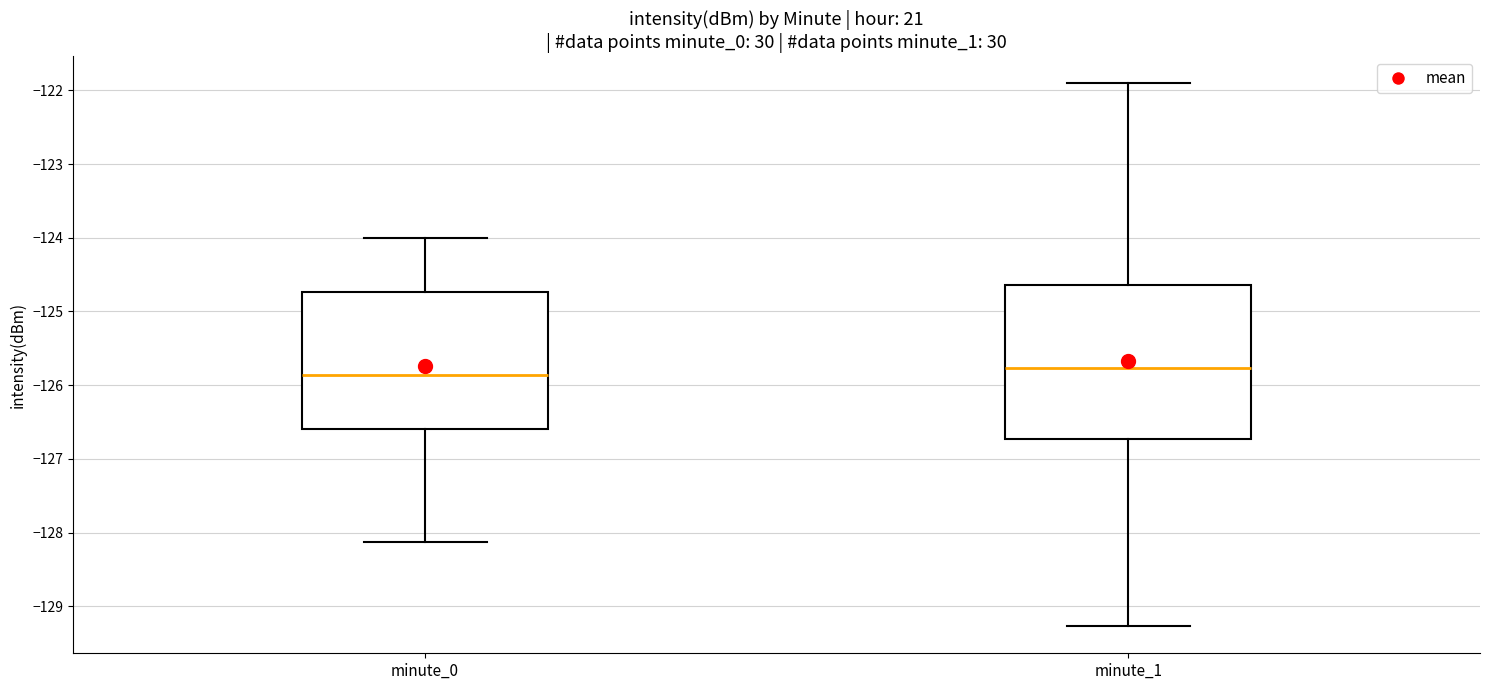

Where does the upper whisker of the box for minute_0 end on the y-axis? The values are not printed on the chart, so give them approximately, as read against the axis.

-124.0